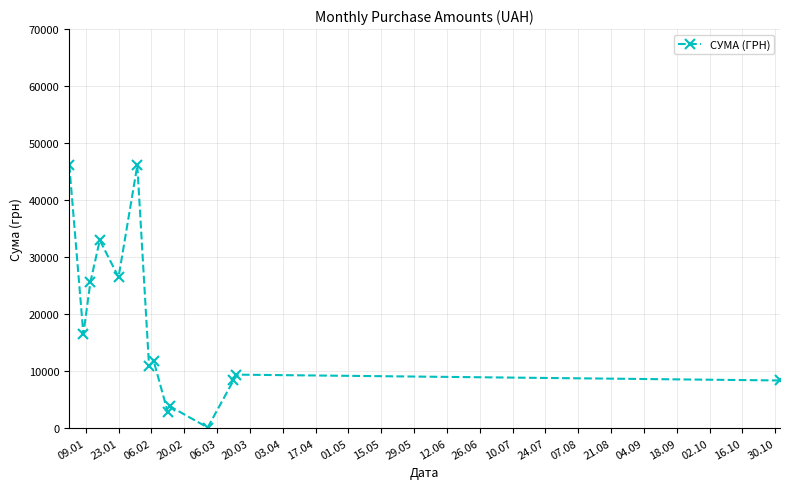

Is this an area chart (filled region under the line)?

No